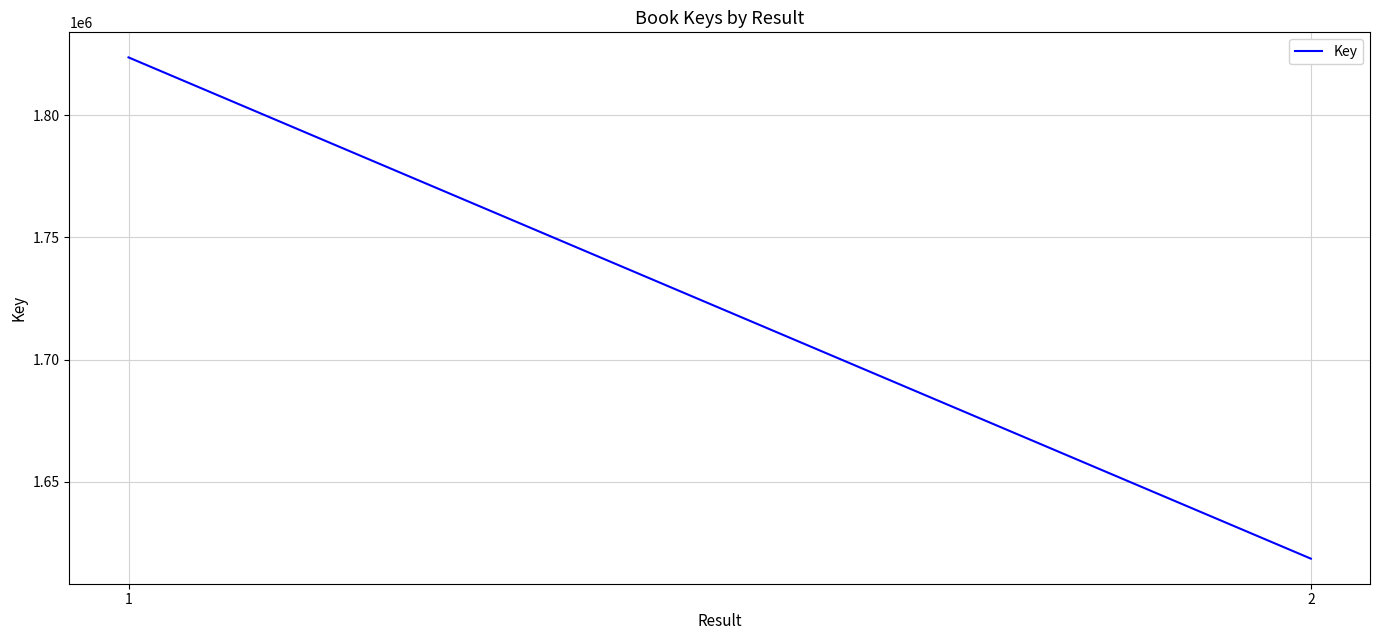

At which category does the chart reach its peak across all series?

1